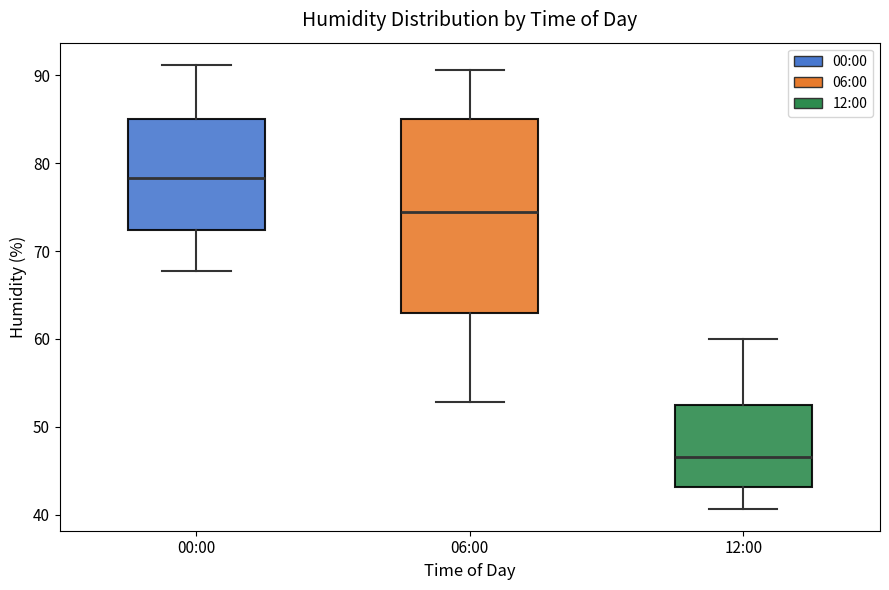

Reading left to right, read every box against the y-axis: the position of its median line, the range the box covers, and the ends of its whiskers. The values are not printed on the chart, so give them approximately, as read against the axis.

00:00: median 78, box 72 to 85, whiskers 68 to 91
06:00: median 74, box 63 to 85, whiskers 53 to 91
12:00: median 47, box 43 to 52, whiskers 41 to 60